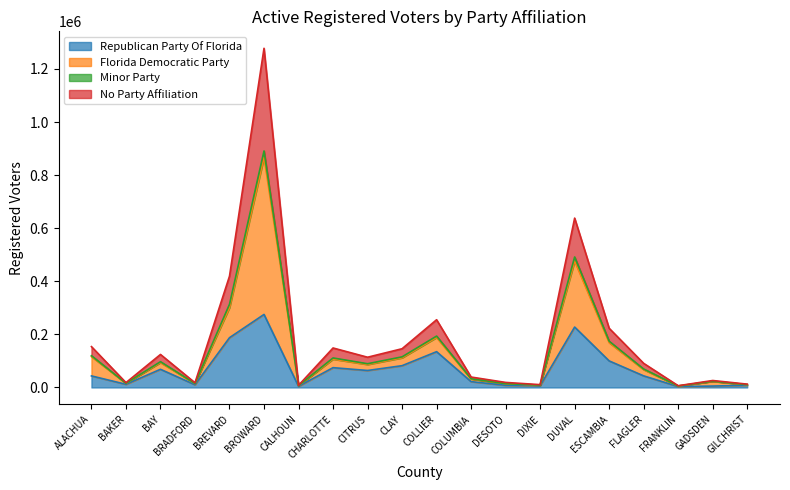

How many interior local valleys does the Republican Party Of Florida series have?

6